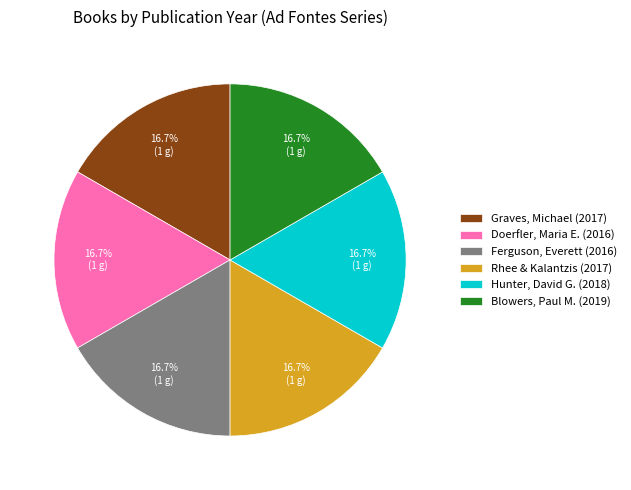

Does Ferguson, Everett (2016) represent more than half of the total?

No